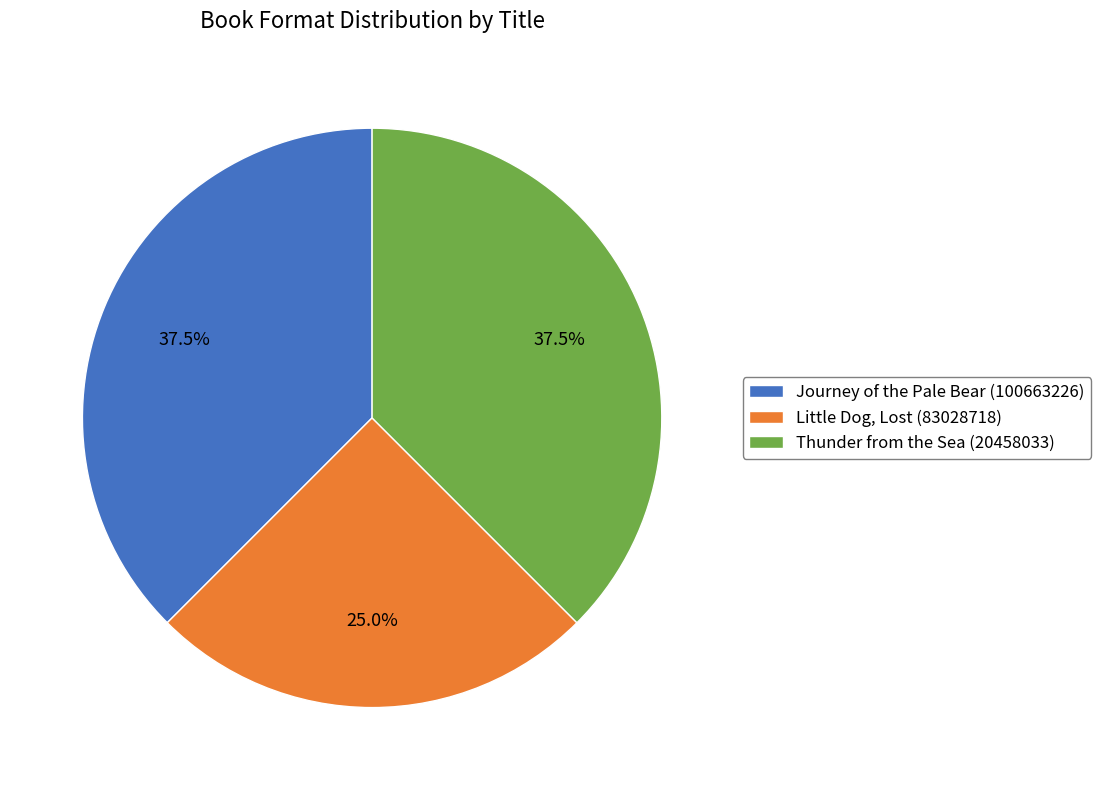

Which slice is the smallest?

Little Dog, Lost (83028718)